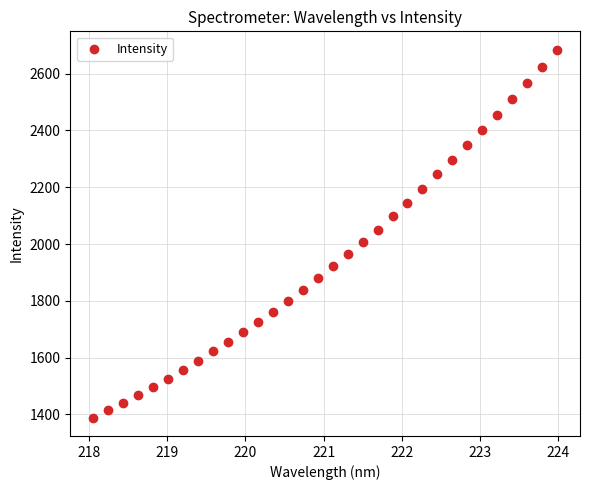

What is the range of X values (max minus min)?

5.9